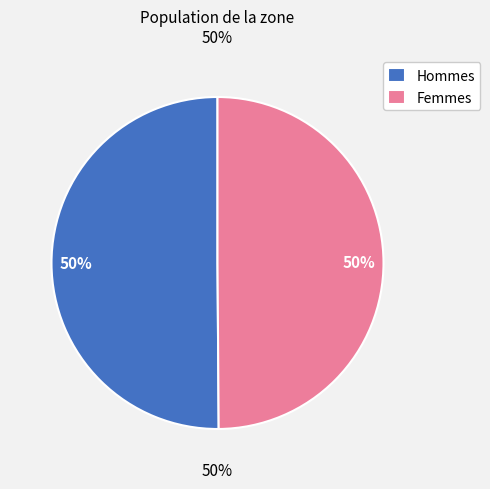

Rank the categories by value from highest to lowest.

Male, Female